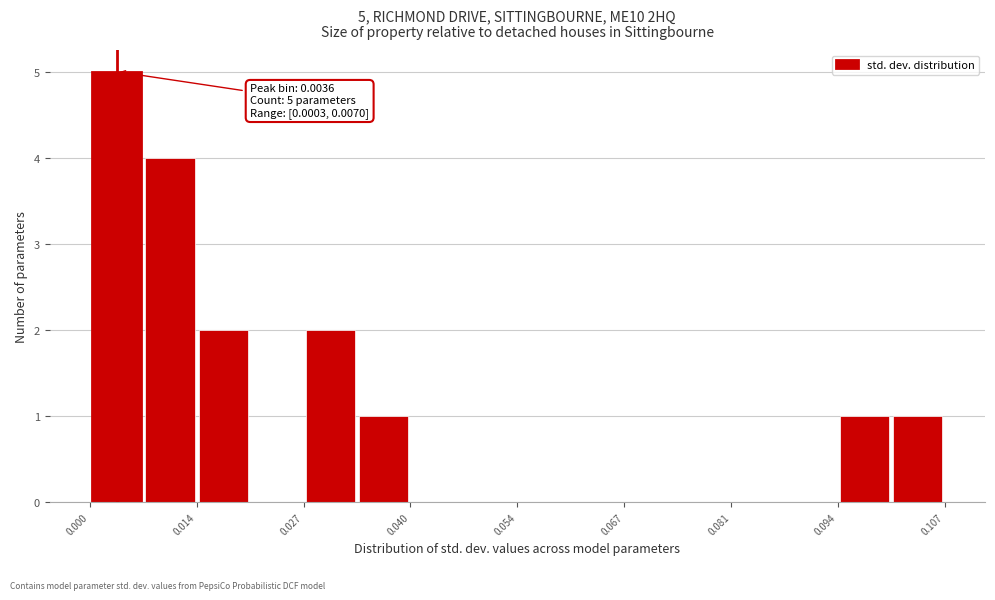

Read against the x-axis, roughly where is the centre of the tallest bar?

0.004